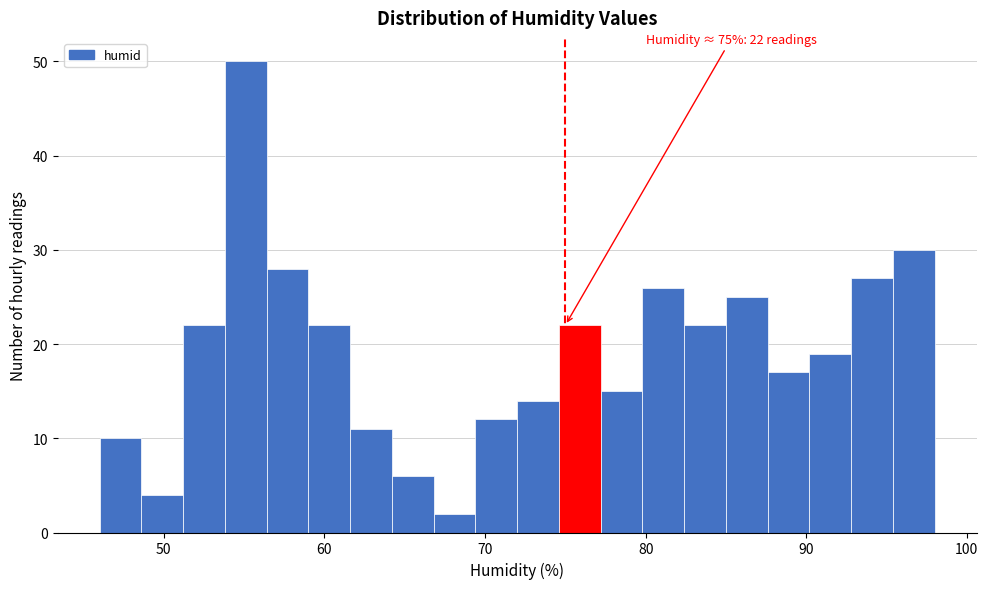

Around what value on the x-axis is the tallest bar? Give the approximate position of its centre, as read against the axis.

55